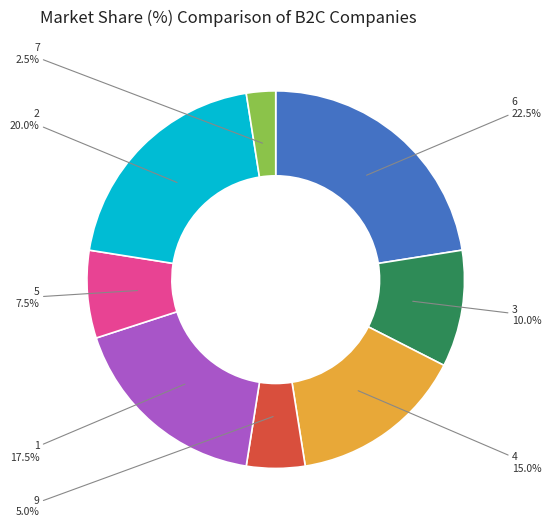

Does any single category account for the majority?

No